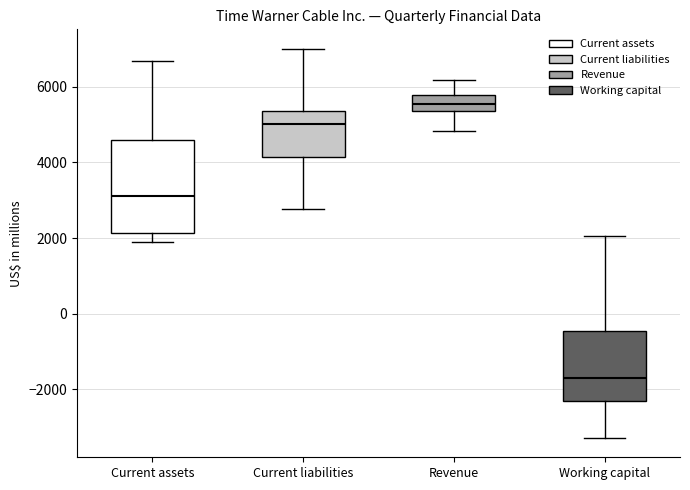

Where does the lower whisker of the box for Current assets end on the y-axis? The values are not printed on the chart, so give them approximately, as read against the axis.

1800